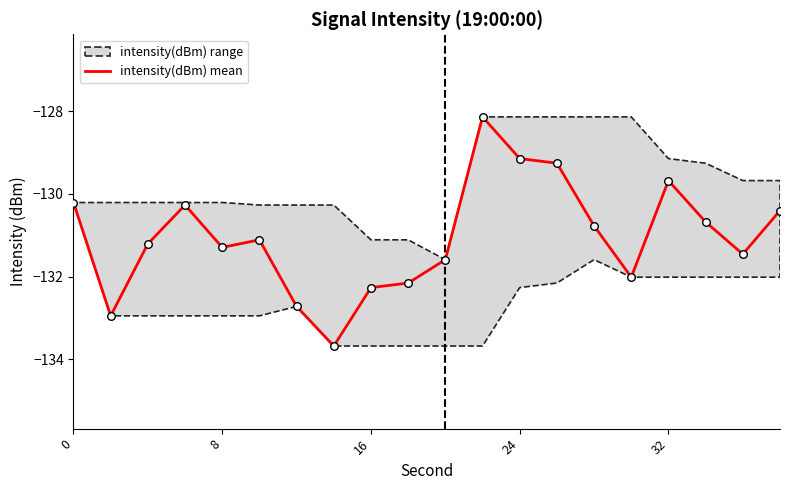

The intensity(dBm) mean series shows -131.3 at 8. True or false?

True